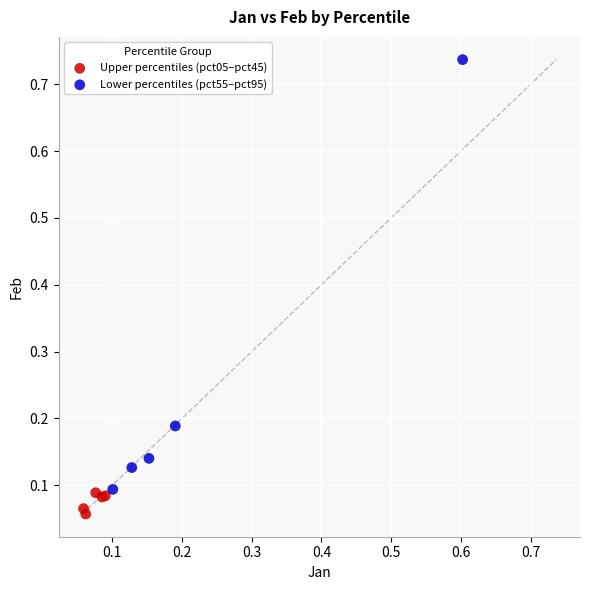

Which series has the largest Y range (max minus min)?

Lower percentiles (pct55–pct95)